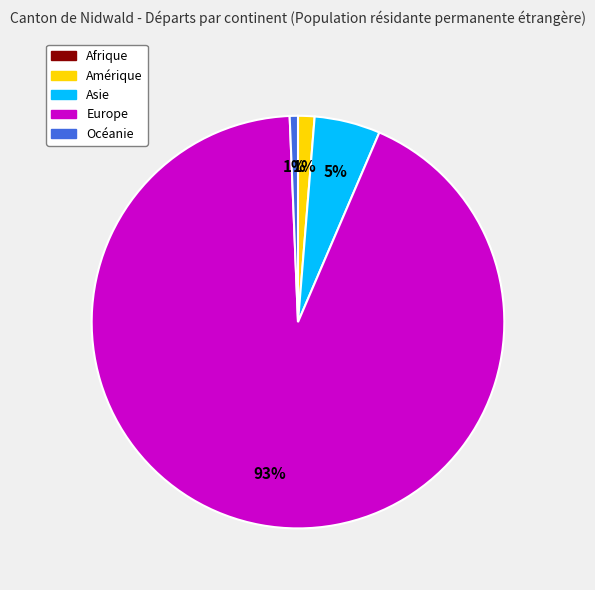

Is it true that Océanie is 1% of the pie?

True